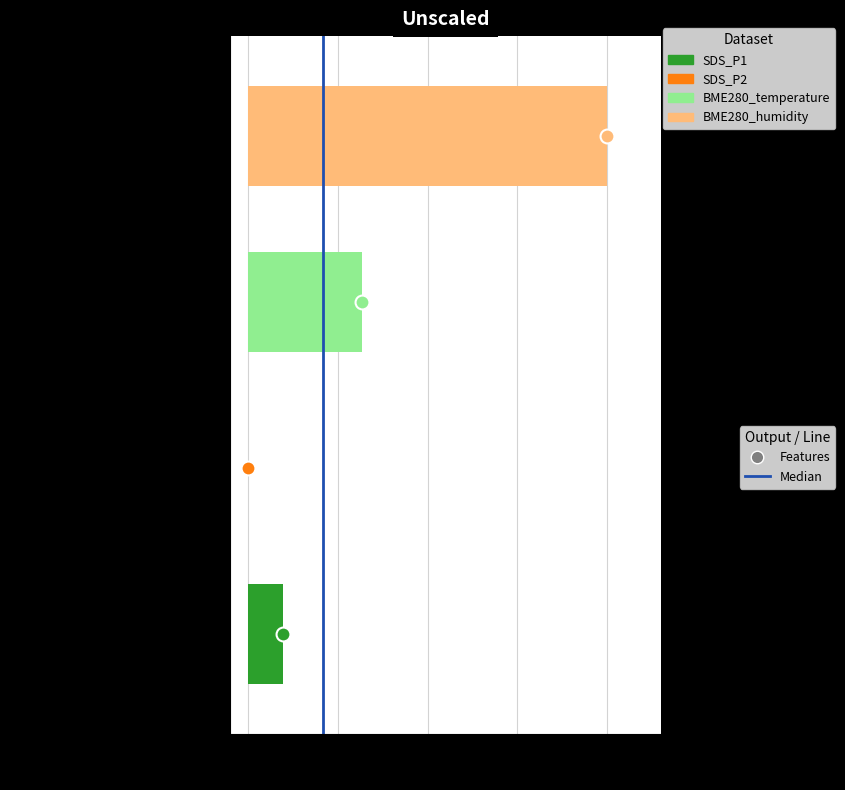

What is the greatest value displayed?

1.0